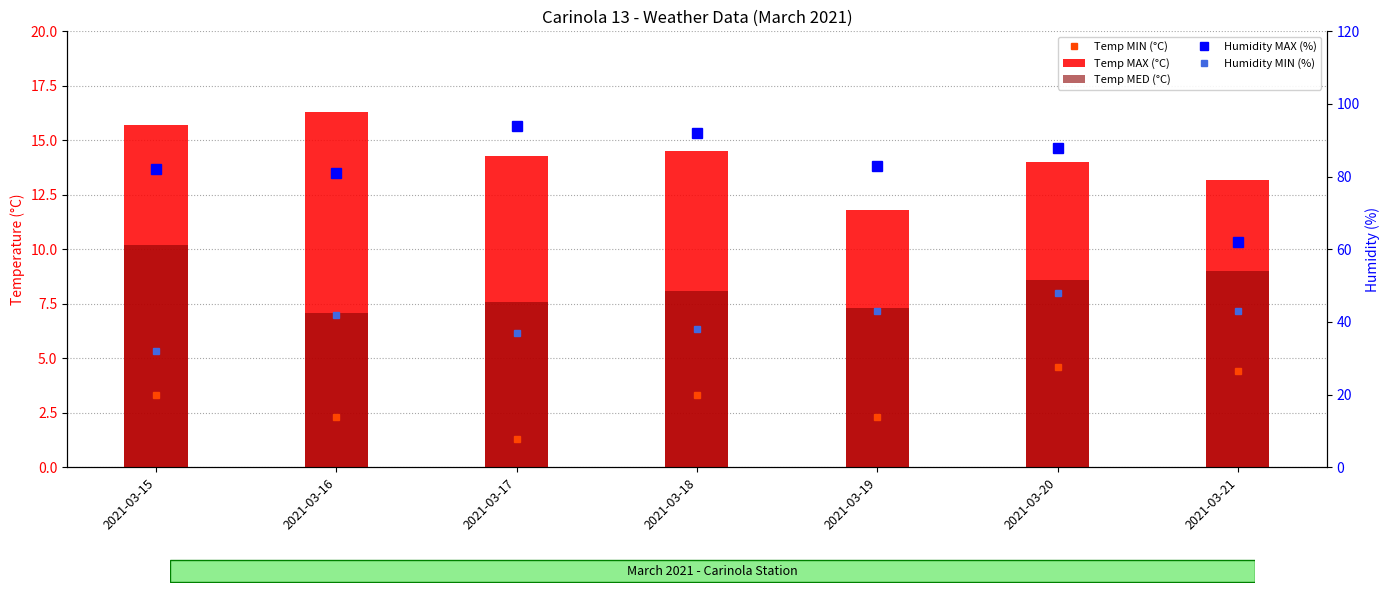

Between 2021-03-15 and 2021-03-17, which series saw the biggest shift?

Humidity MAX (%)